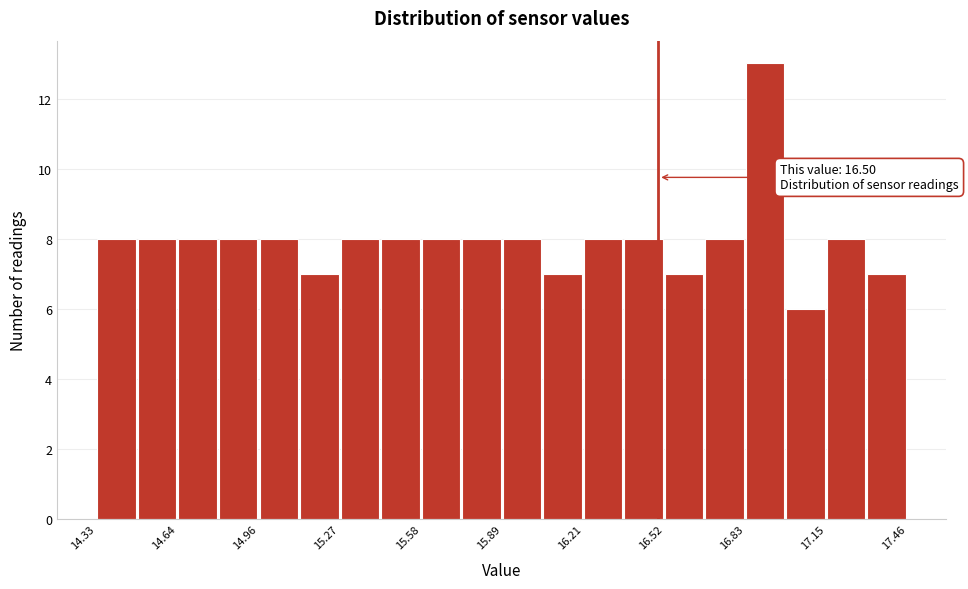

Around what value on the x-axis is the tallest bar? Give the approximate position of its centre, as read against the axis.

16.90